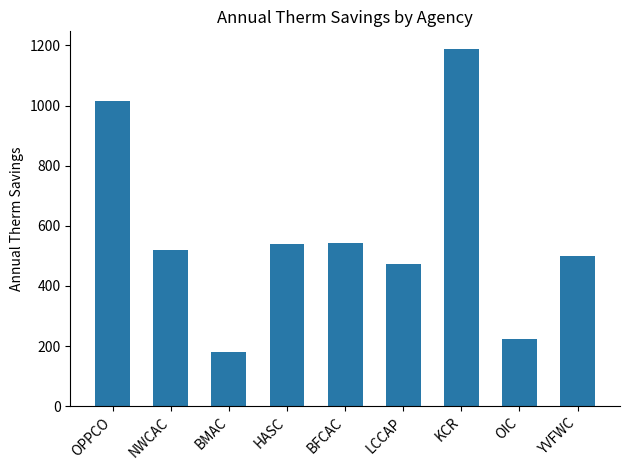

Are the bars grouped side by side (vs. stacked)?

No